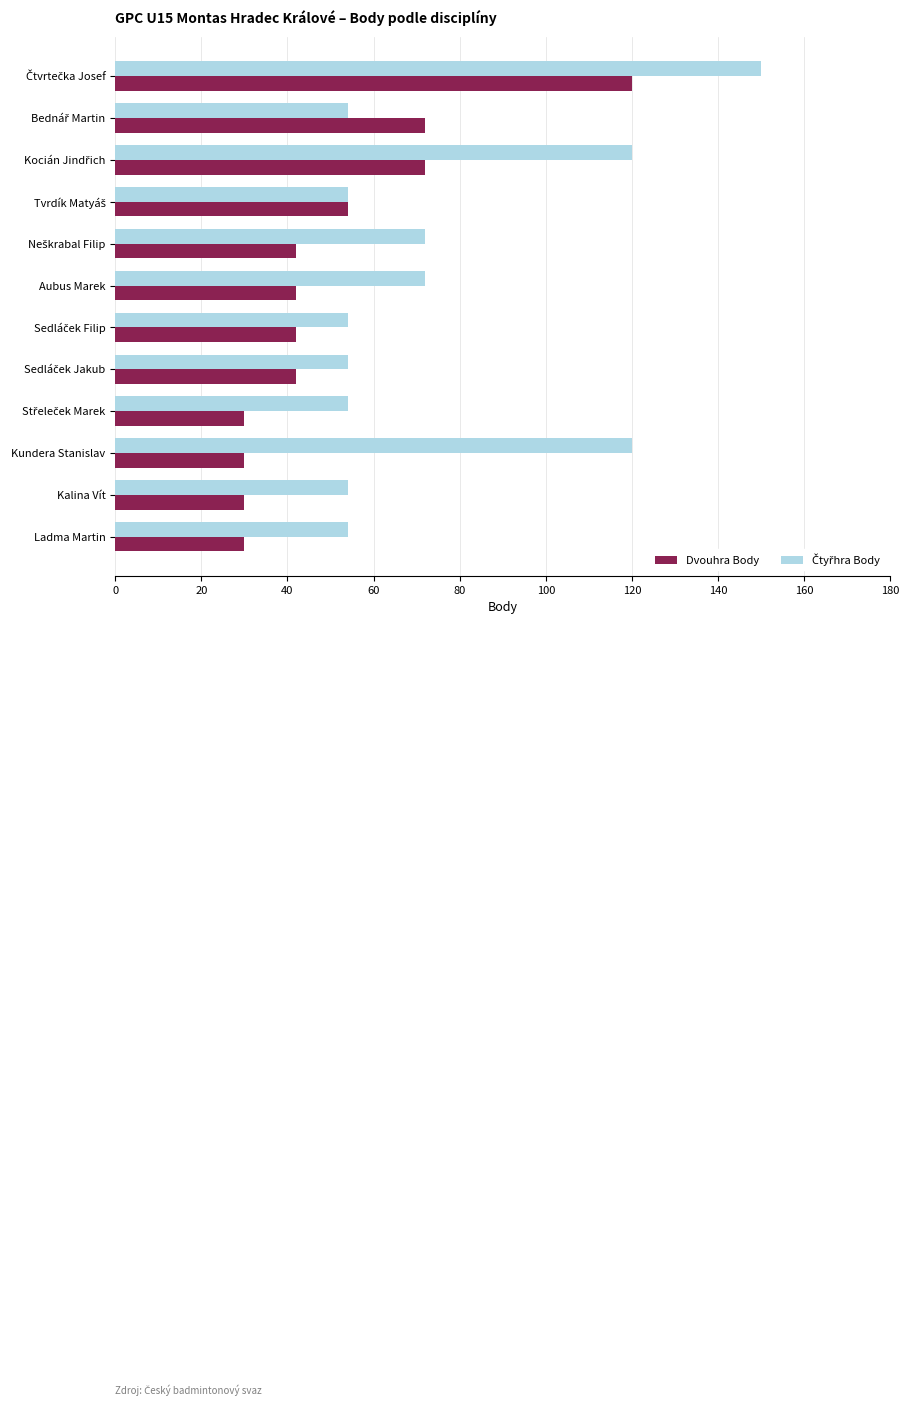

At how many categories does at least one series exceed 69?

6